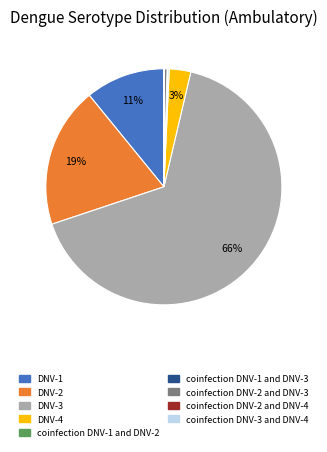

The DNV-1 slice represents 1% of the pie. True or false?

False